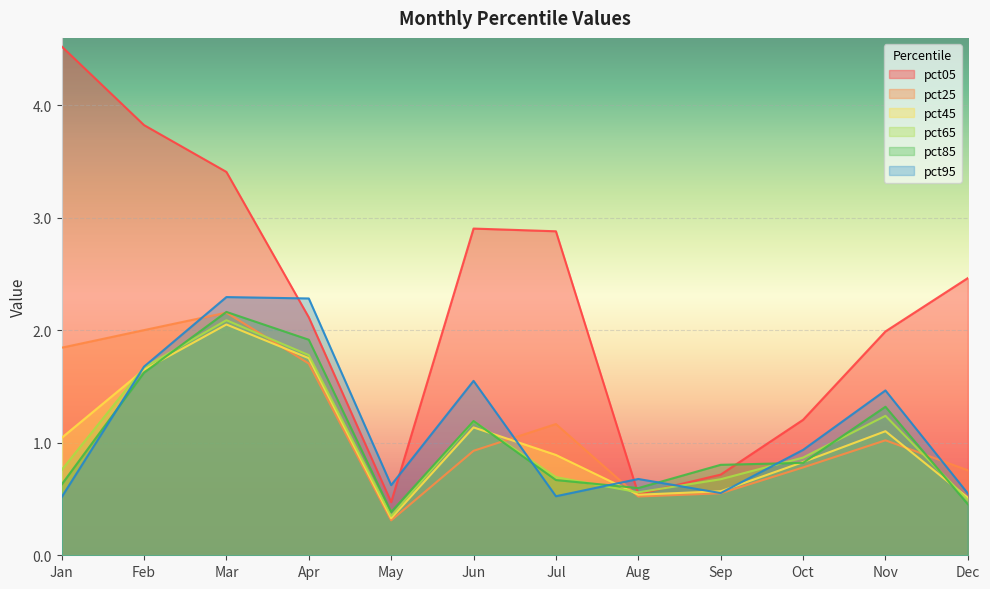

What is the sum of the pct65 values at Sep and Dec?

1.2